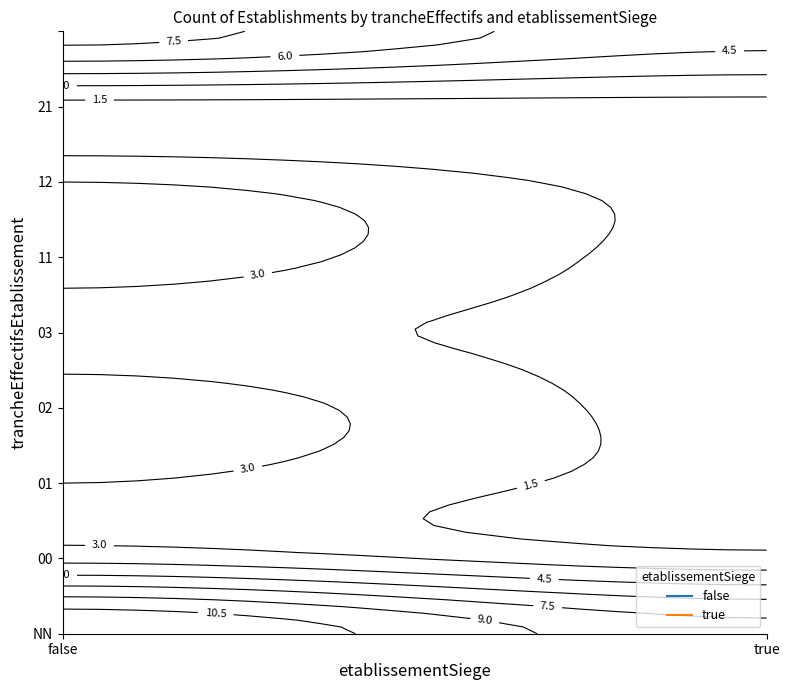

What is the sum of the false values at 21 and 11?

5